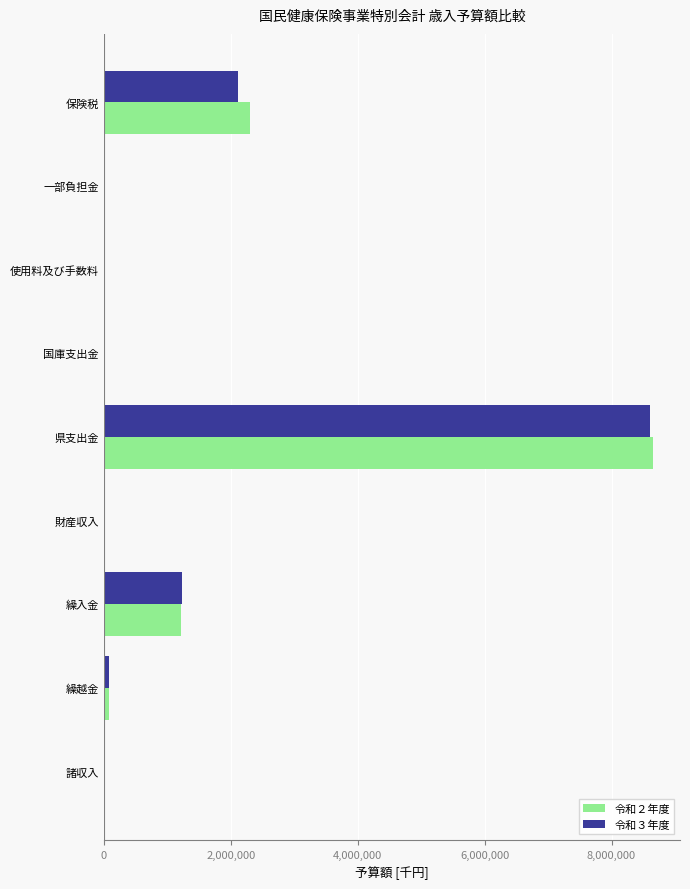

The value of 令和２年度 at 県支出金 is 8646470. True or false?

True